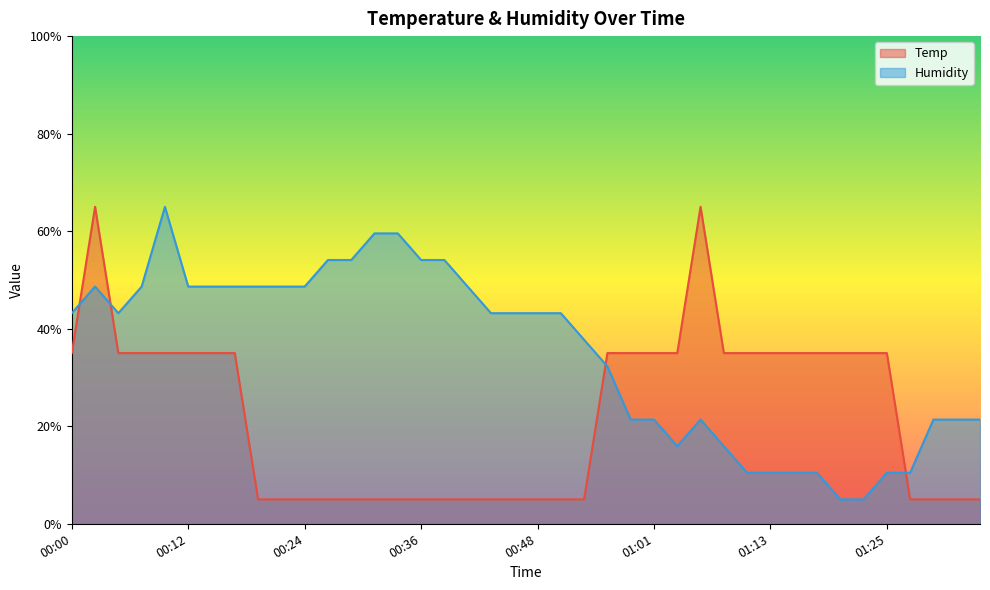

Which series has the largest range (max minus min)?

Humidity